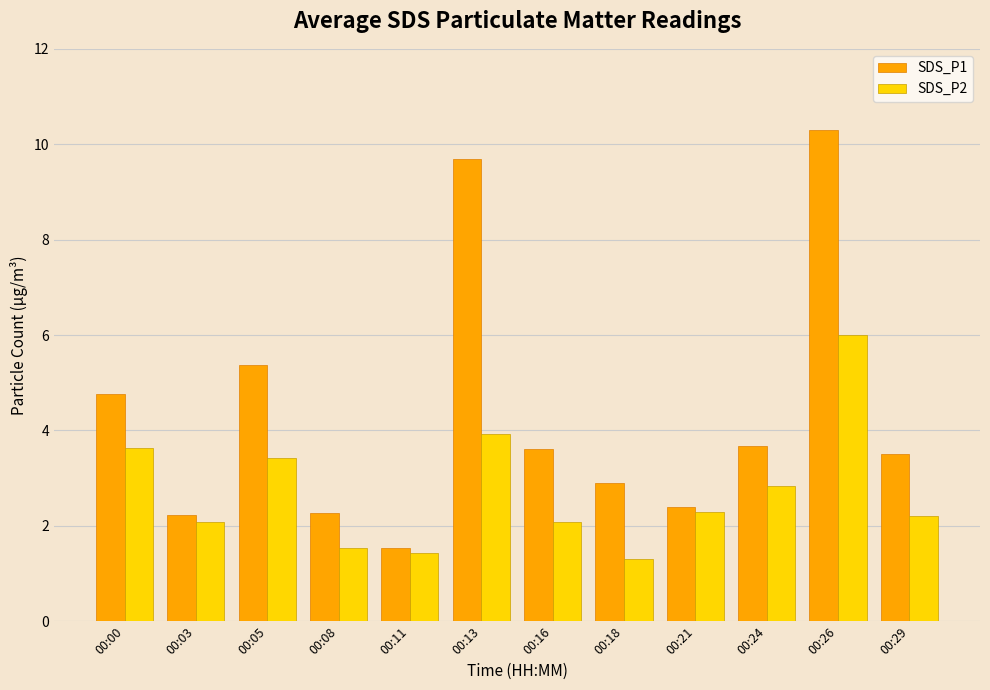

What is the difference between the second highest and second lowest values in the SDS_P1 series?

7.5